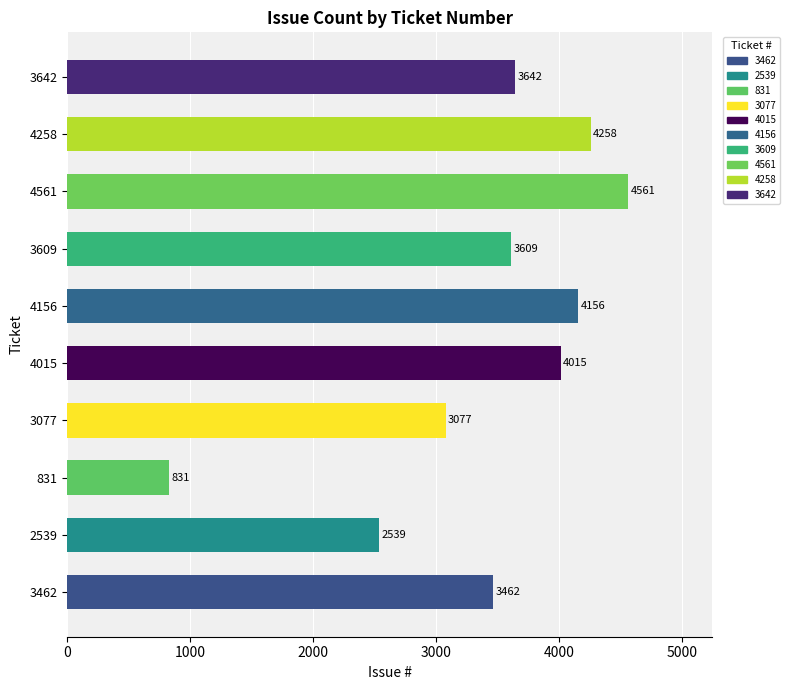

Between 4258 and 3609, which is larger?

4258